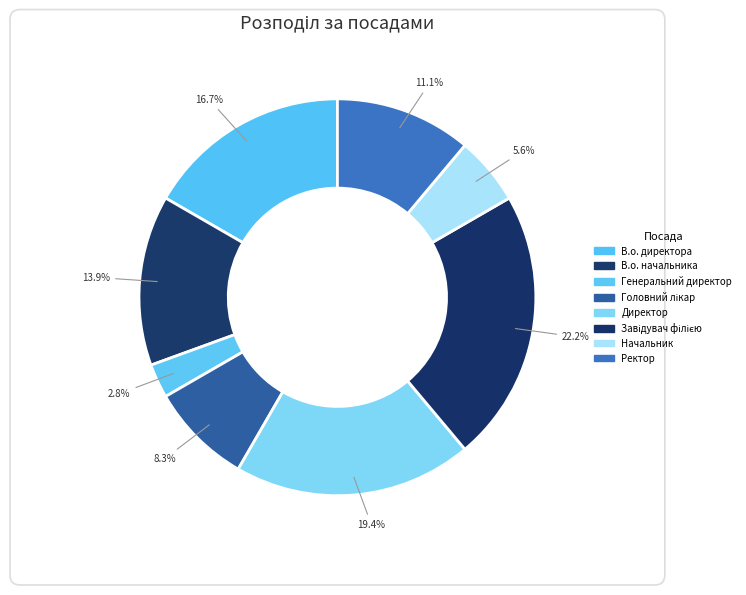

Which has a higher value, В.о. начальника or Завідувач філією?

Завідувач філією